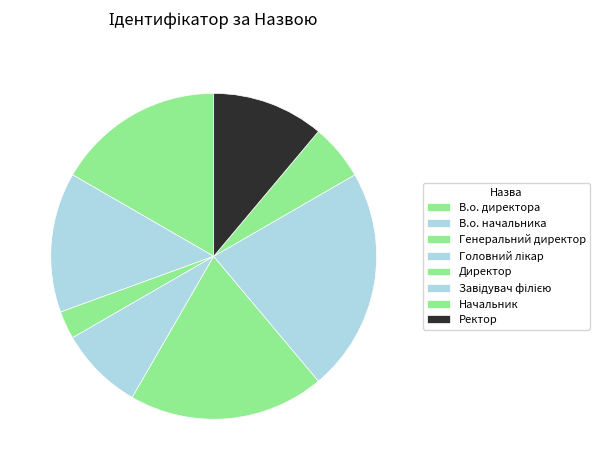

What is the change in value from Головний лікар to Ректор?

+1